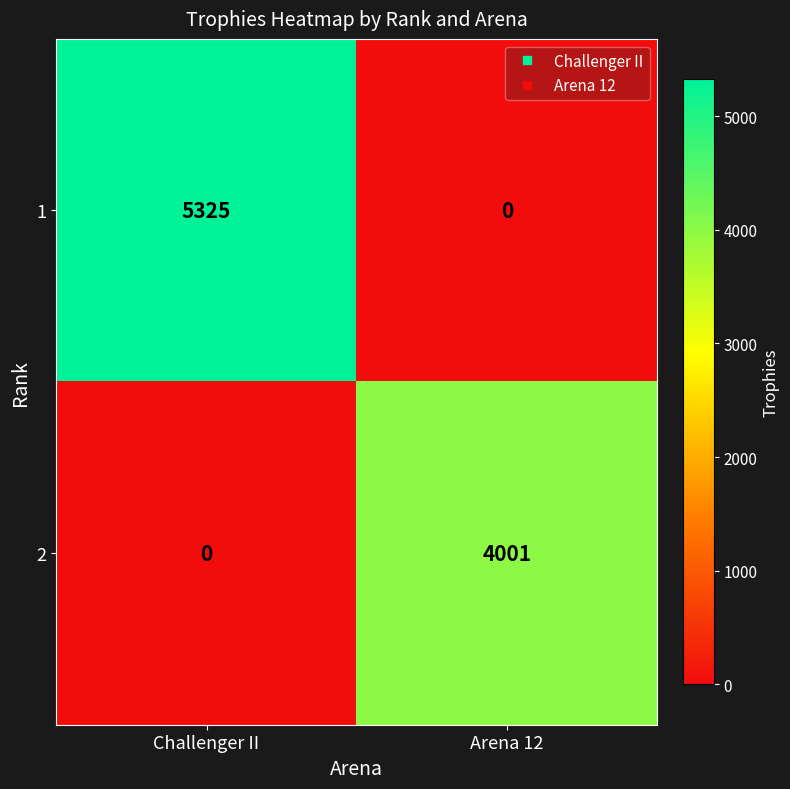

What is the difference between the maximum and minimum values in the 1 series?

5325